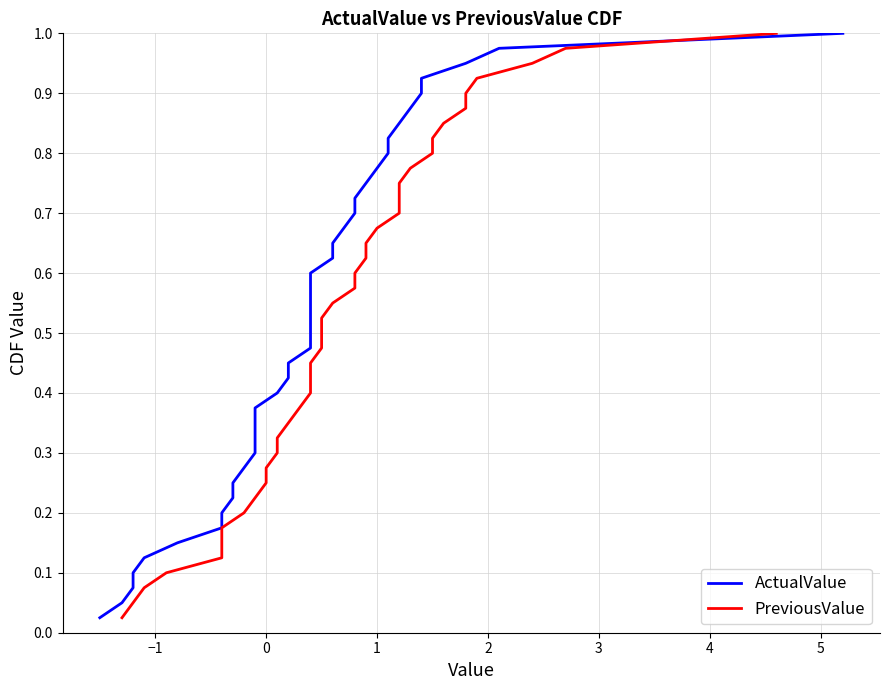

Does the chart display data point markers on the line(s)?

No